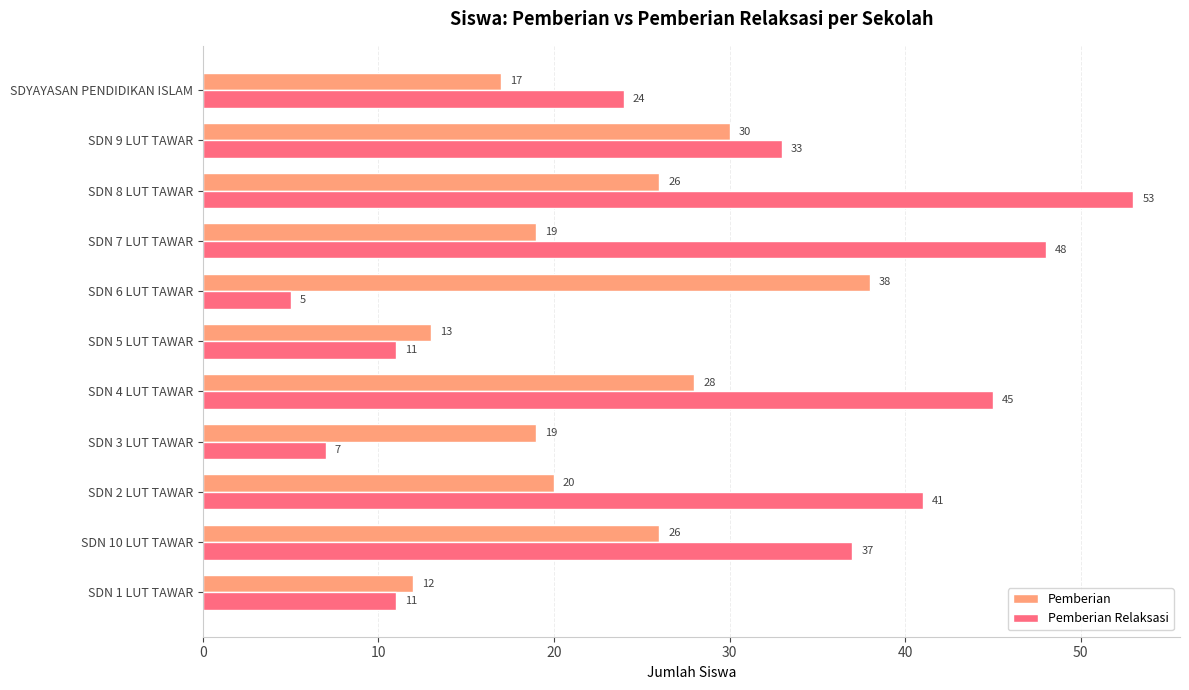

True or false: Pemberian has a value of 12 at SDN 7 LUT TAWAR.

False